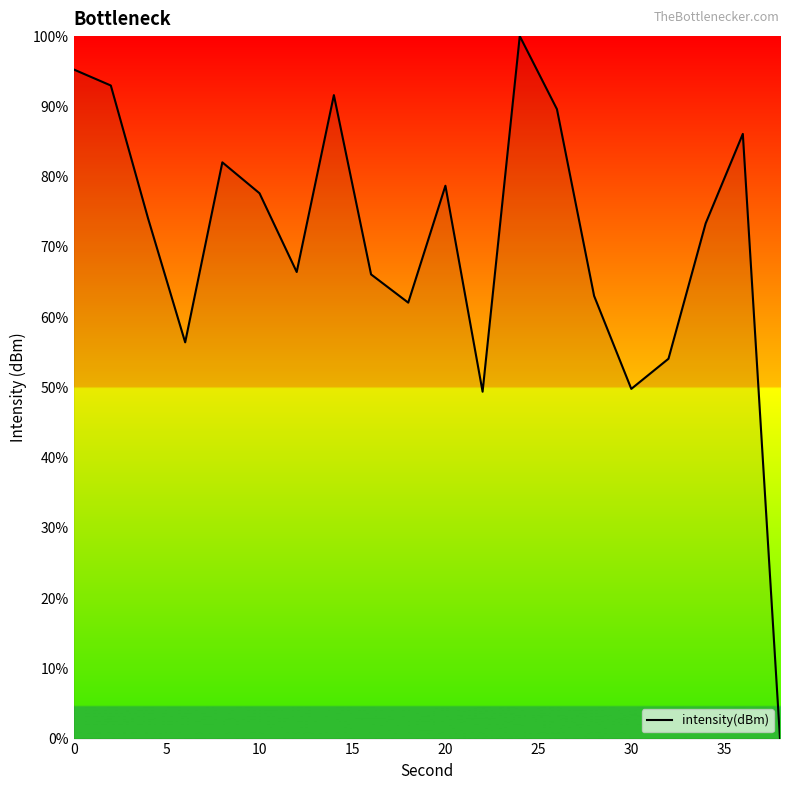

Does the chart have visible grid lines?

No